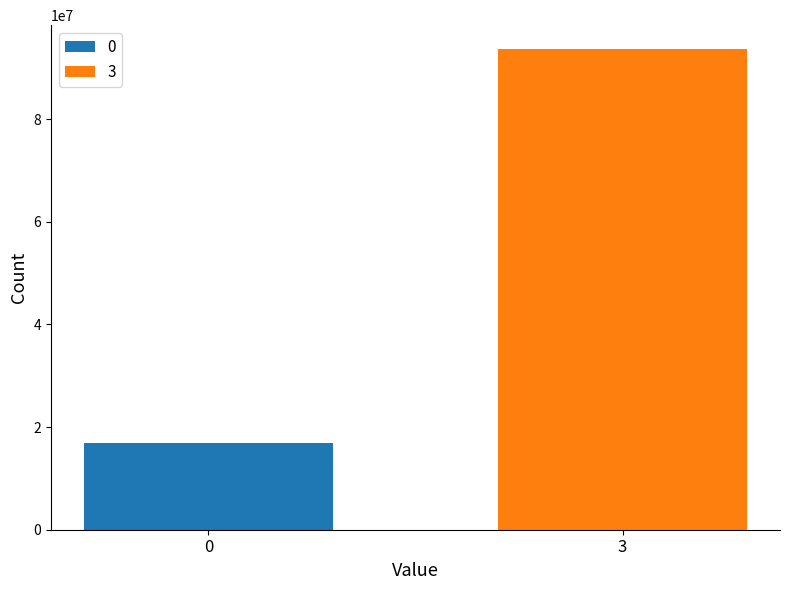

Rank the series by their maximum value, from highest to lowest.

3, 0